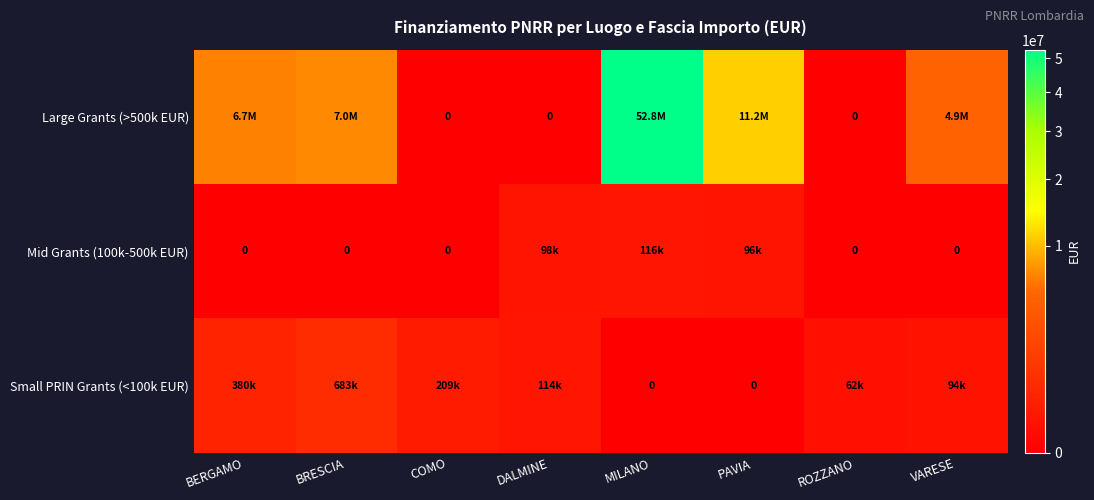

How many values in the Large Grants (>500k EUR) series exceed 6664665?

3